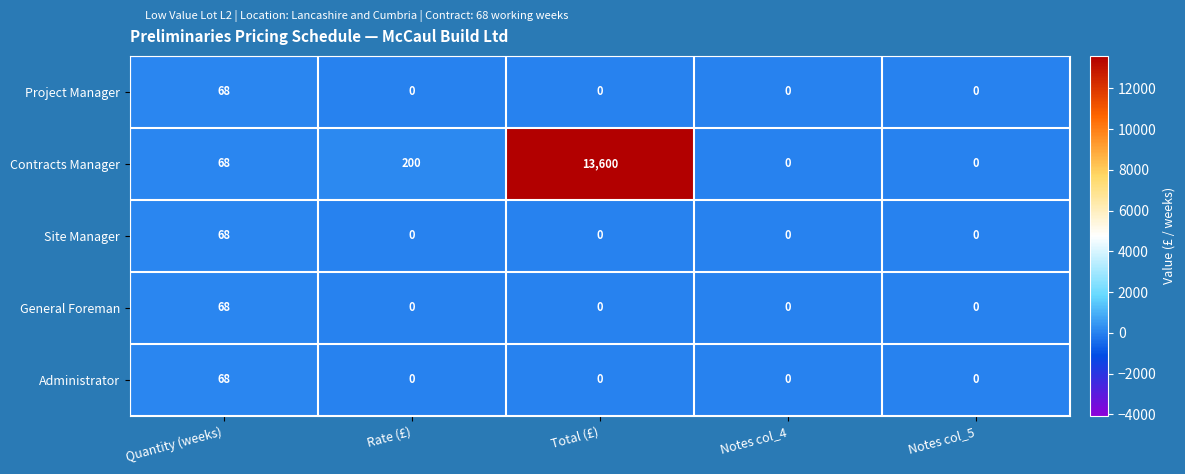

What is the total value across all series at Quantity (weeks)?

340